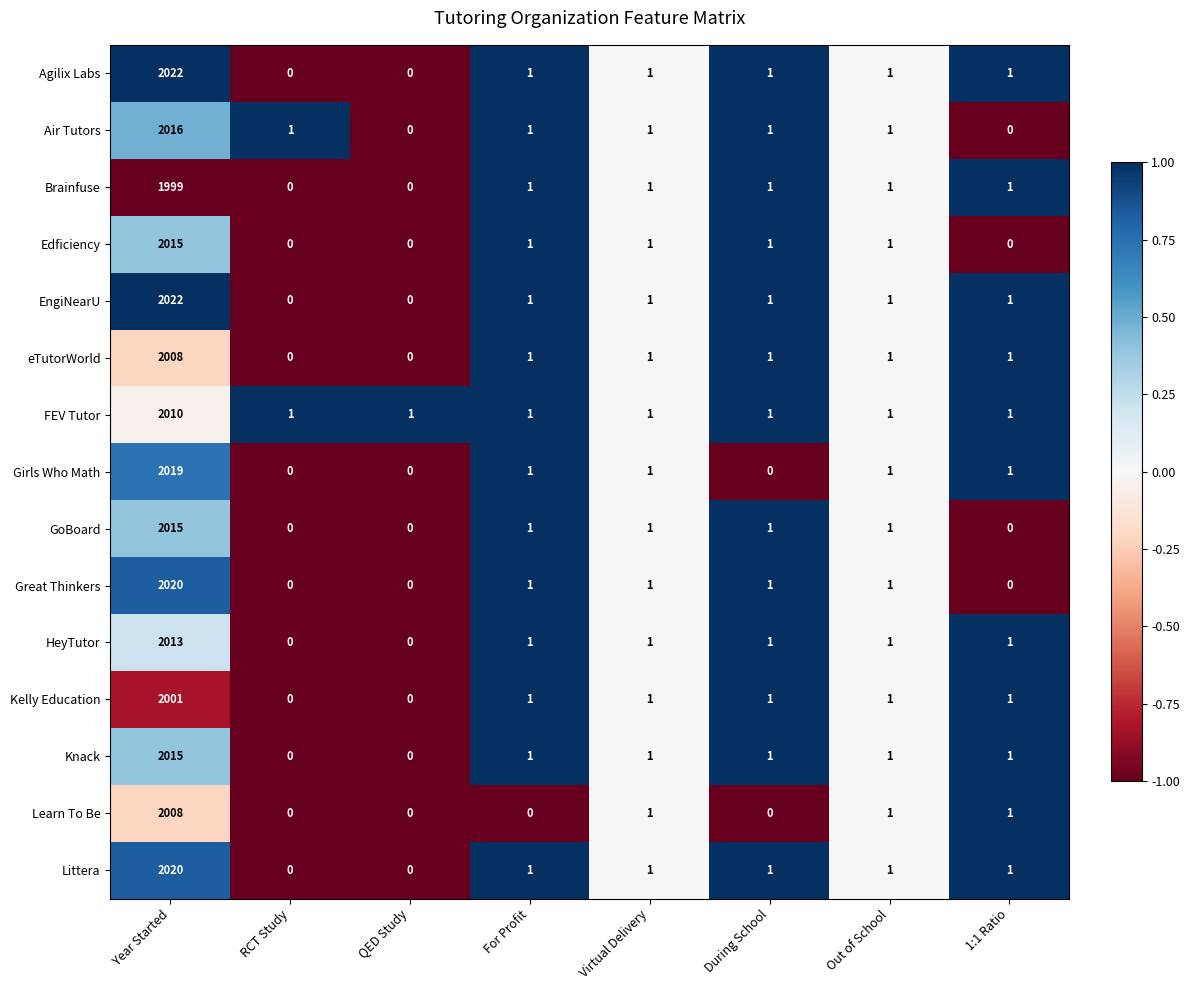

What is the minimum value shown in the chart?

0